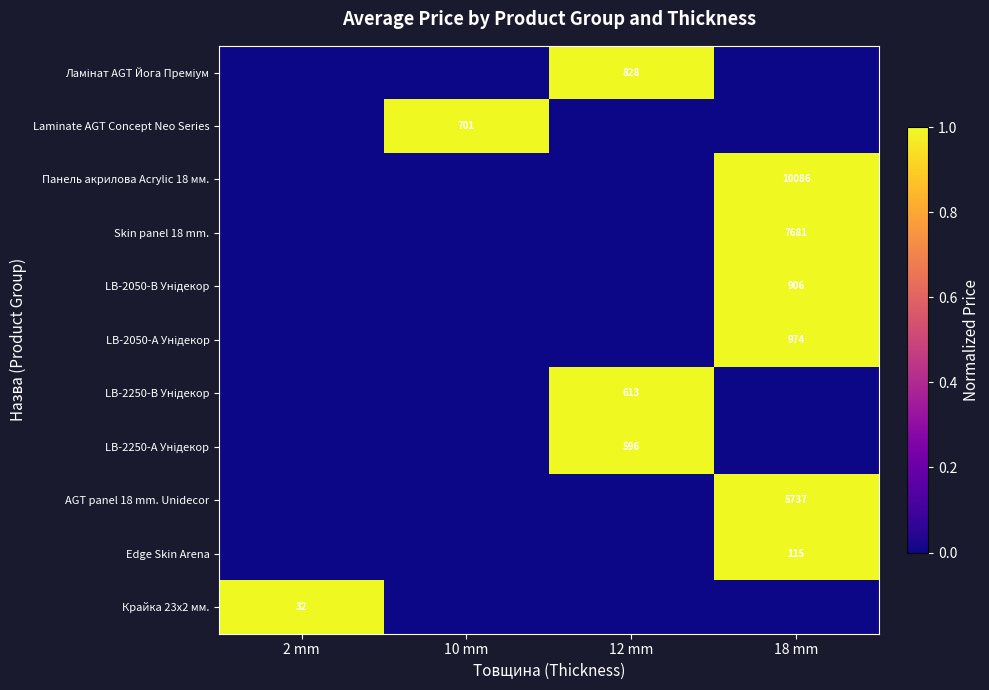

How many values in the LB-2250-А Унідекор series exceed 0?

1